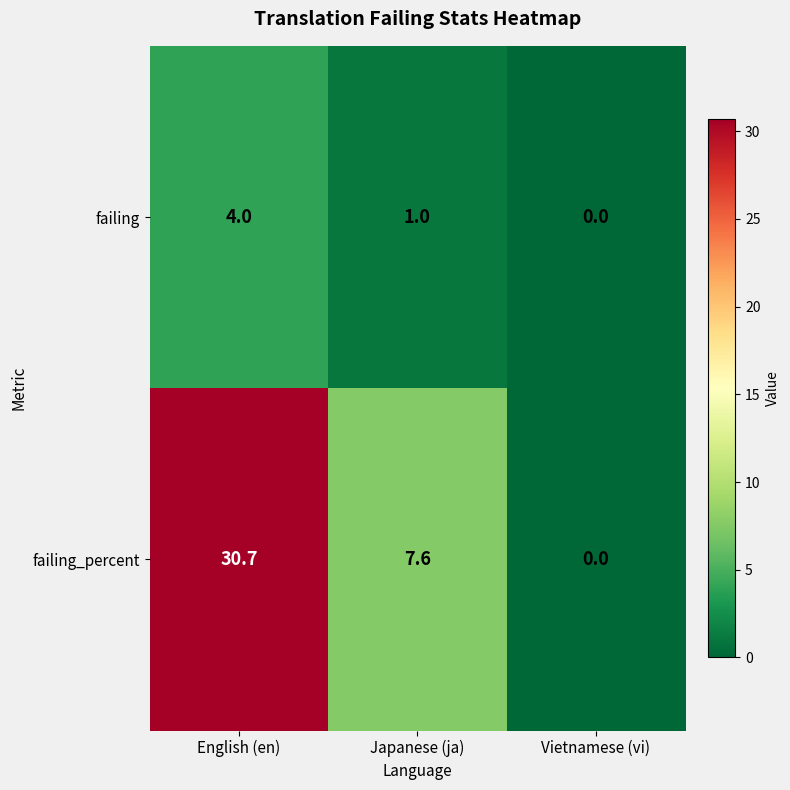

Is it true that failing_percent equals 12.8 at Japanese (ja)?

False